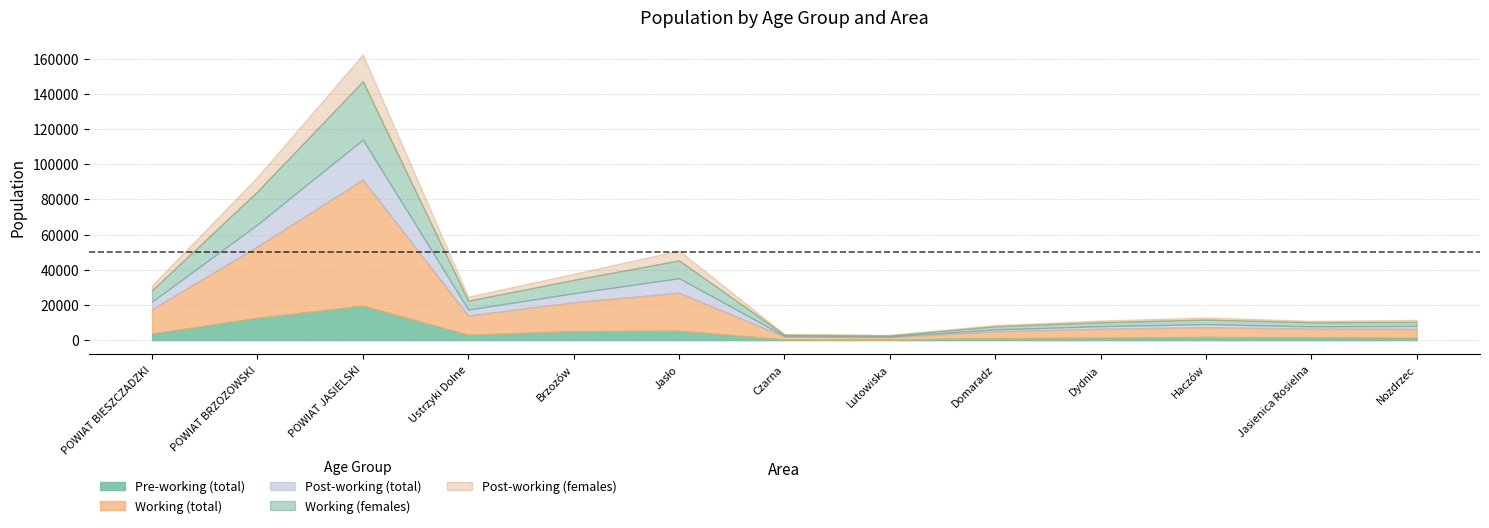

The Working (females) series shows 759 at Czarna. True or false?

True